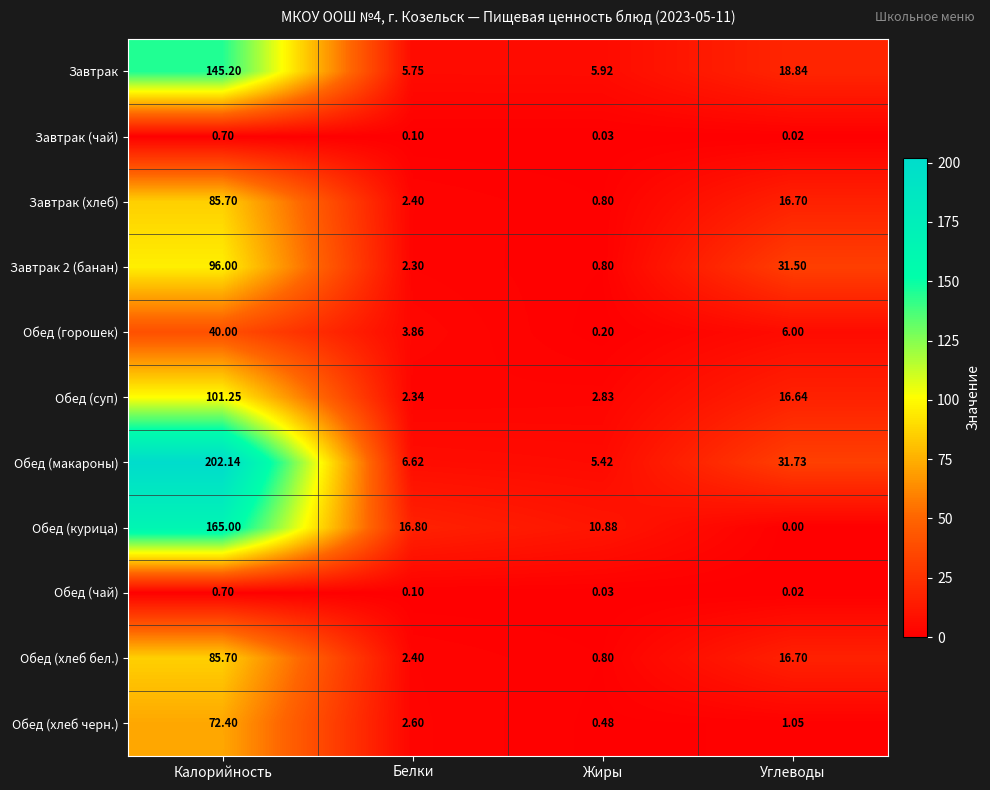

Which category has the highest value across all series?

Калорийность